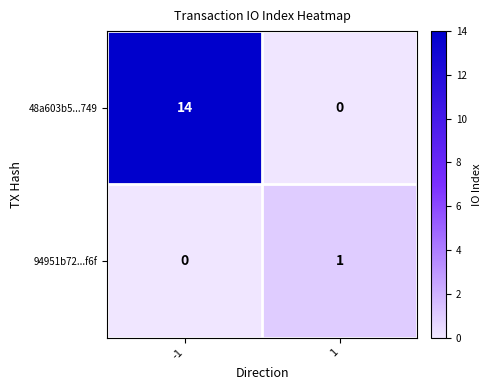

How many data points does each series have?

2